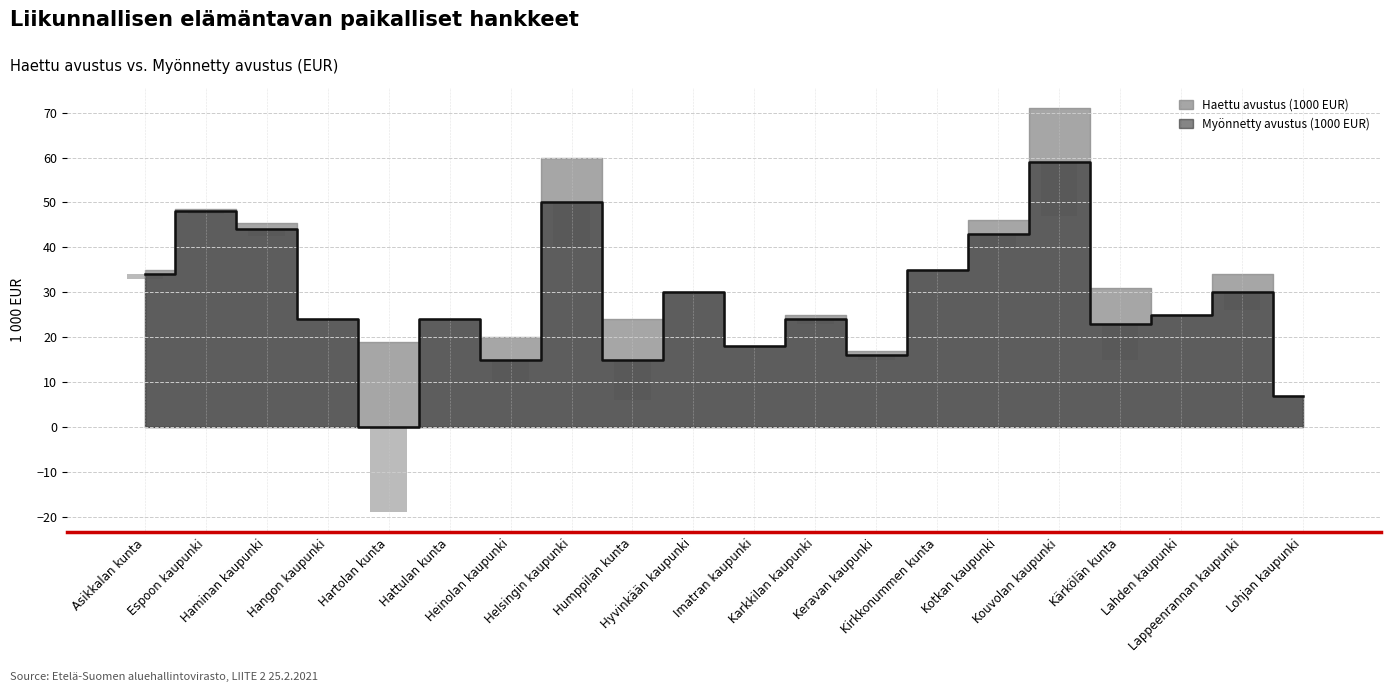

At which category does the chart reach its minimum across all series?

Hartolan kunta